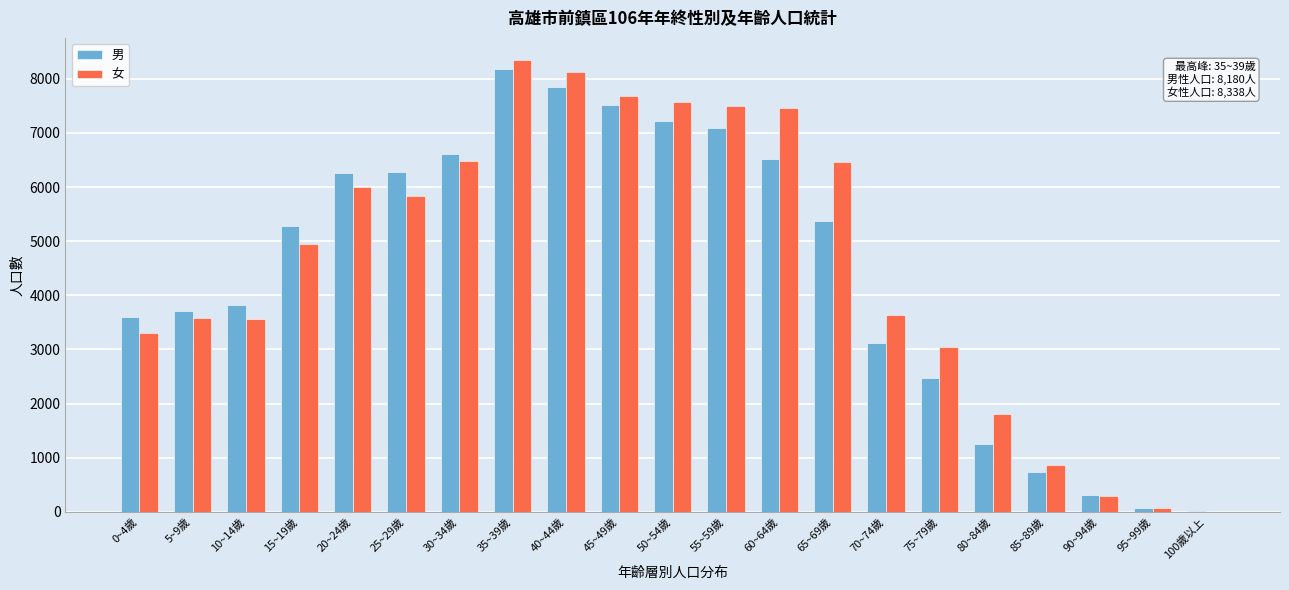

What is the sum of all 男 values?

93276